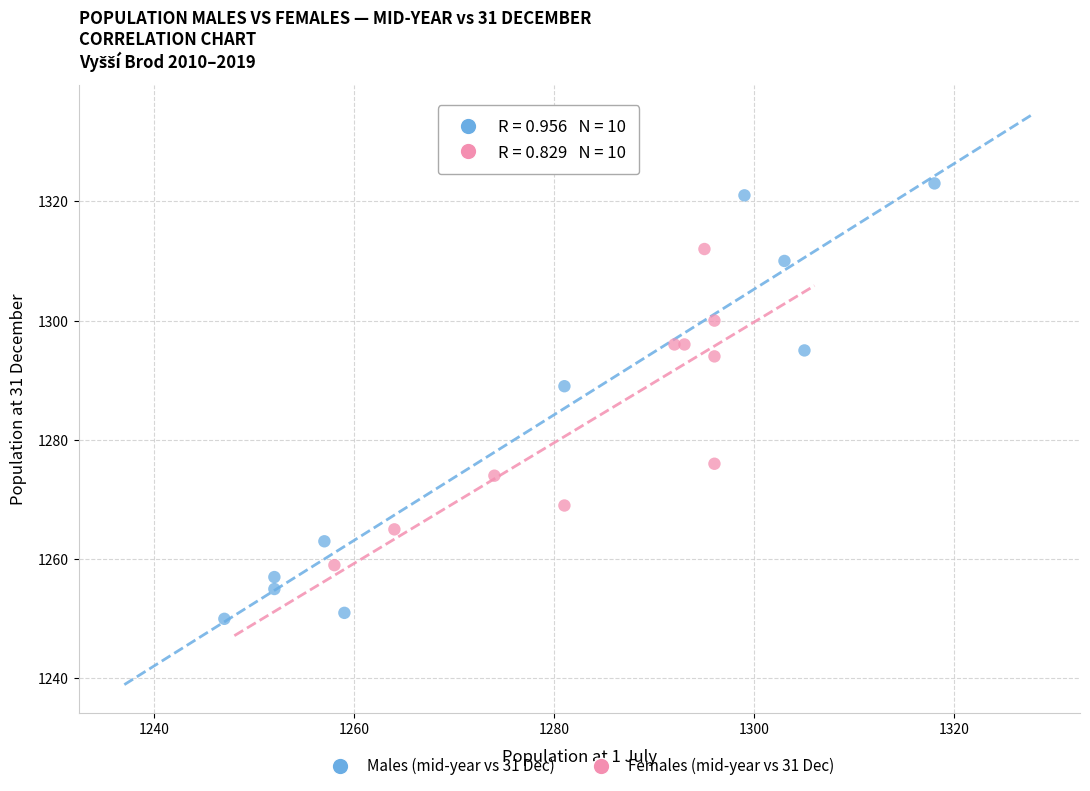

Which series contains the lowest Y value?

Males (mid-year vs 31 Dec)